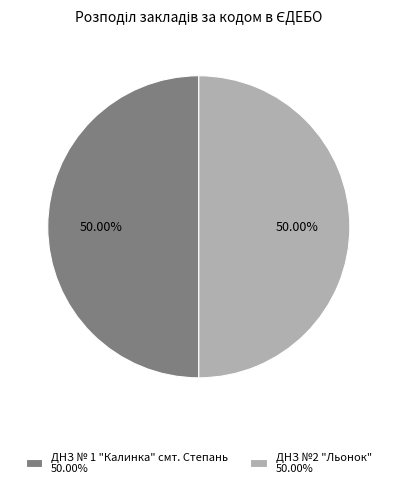

Count the number of slices in the pie.

2